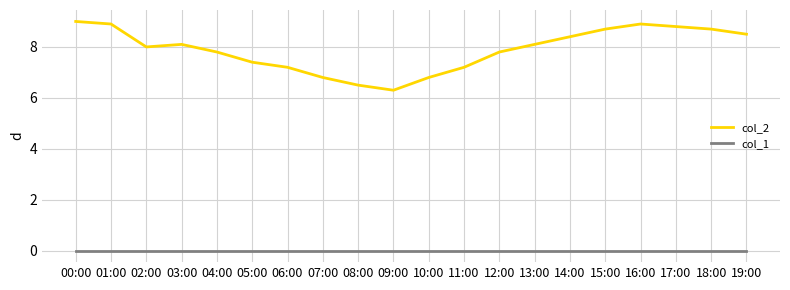

Does the chart display data point markers on the line(s)?

No